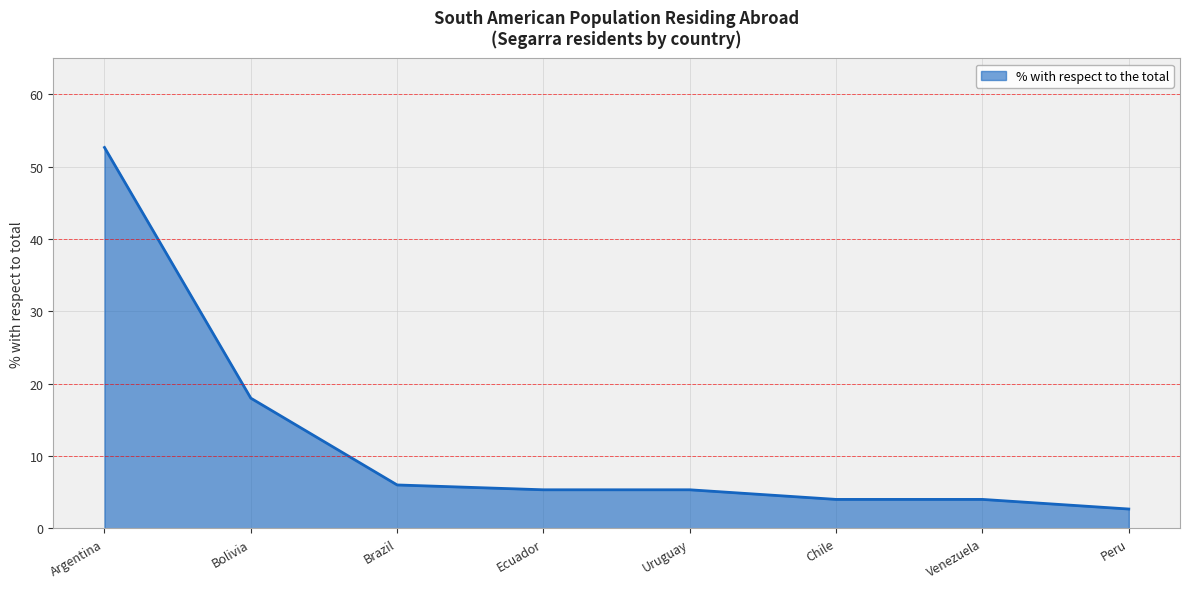

What is the approximate value at Peru?

2.7